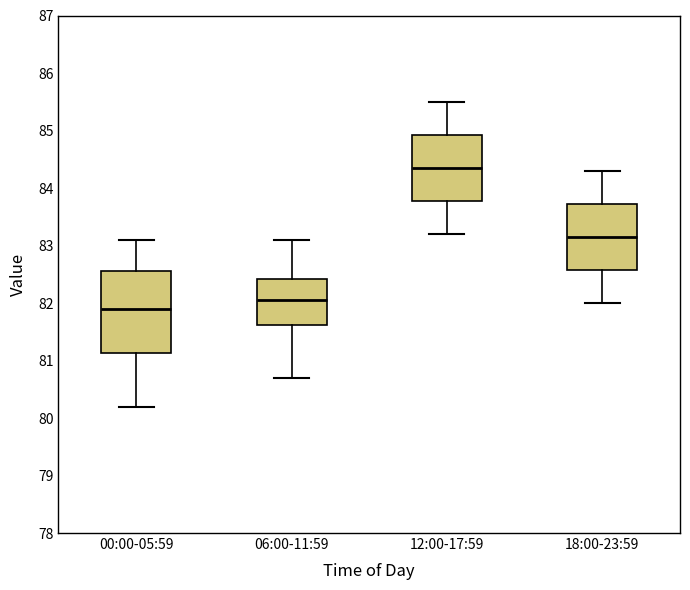

Reading left to right, read every box against the y-axis: the position of its median line, the range the box covers, and the ends of its whiskers. The values are not printed on the chart, so give them approximately, as read against the axis.

00:00-05:59: median 81.9, box 81.1 to 82.6, whiskers 80.2 to 83.1
06:00-11:59: median 82.1, box 81.6 to 82.4, whiskers 80.7 to 83.1
12:00-17:59: median 84.4, box 83.8 to 84.9, whiskers 83.2 to 85.5
18:00-23:59: median 83.2, box 82.6 to 83.7, whiskers 82.0 to 84.3